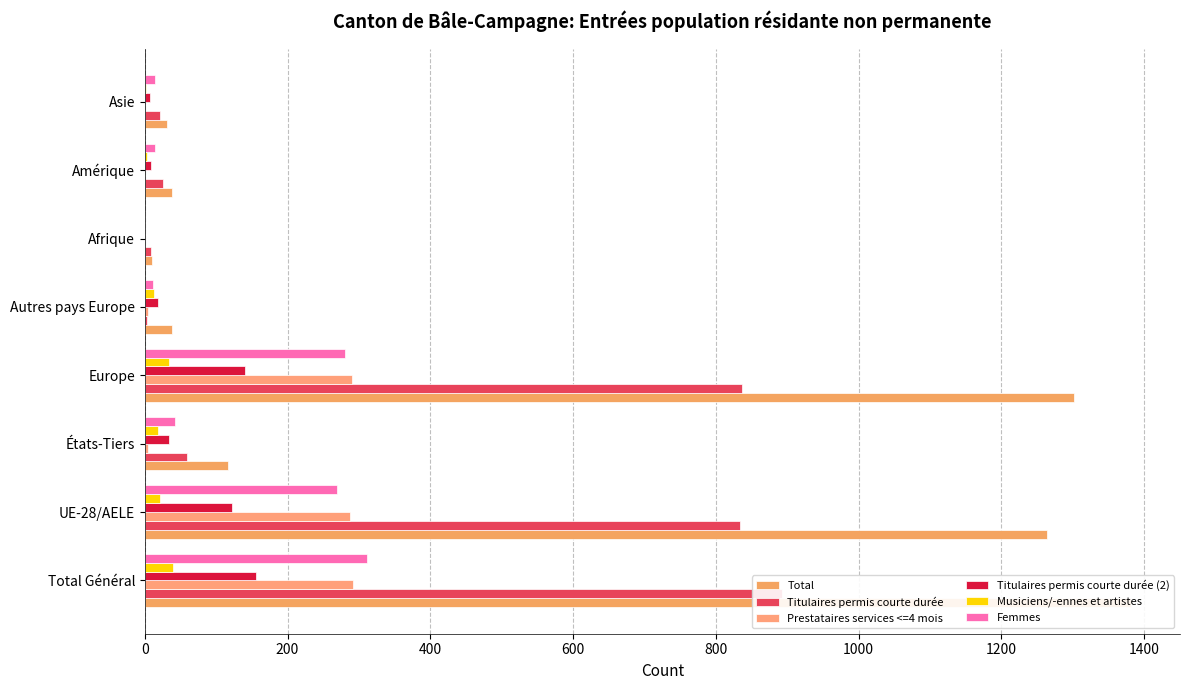

Reading left to right, transcribe all the data shown in this chart.

Total: 1381	1264	117	1302	38	10	38	31
Titulaires permis courte durée: 893	834	59	837	3	9	25	22
Prestataires services <=4 mois: 292	287	5	291	4	0	1	0
Titulaires permis courte durée (2): 156	122	34	140	18	0	9	7
Musiciens/-ennes et artistes: 40	21	19	34	13	1	3	2
Femmes: 312	270	42	281	11	1	15	15